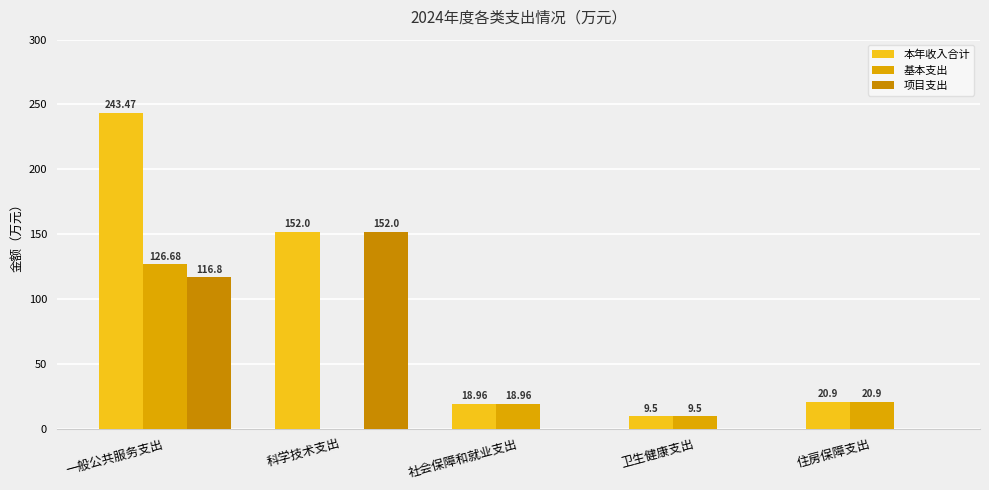

List the series in order of their overall mean, lowest first.

基本支出, 项目支出, 本年收入合计